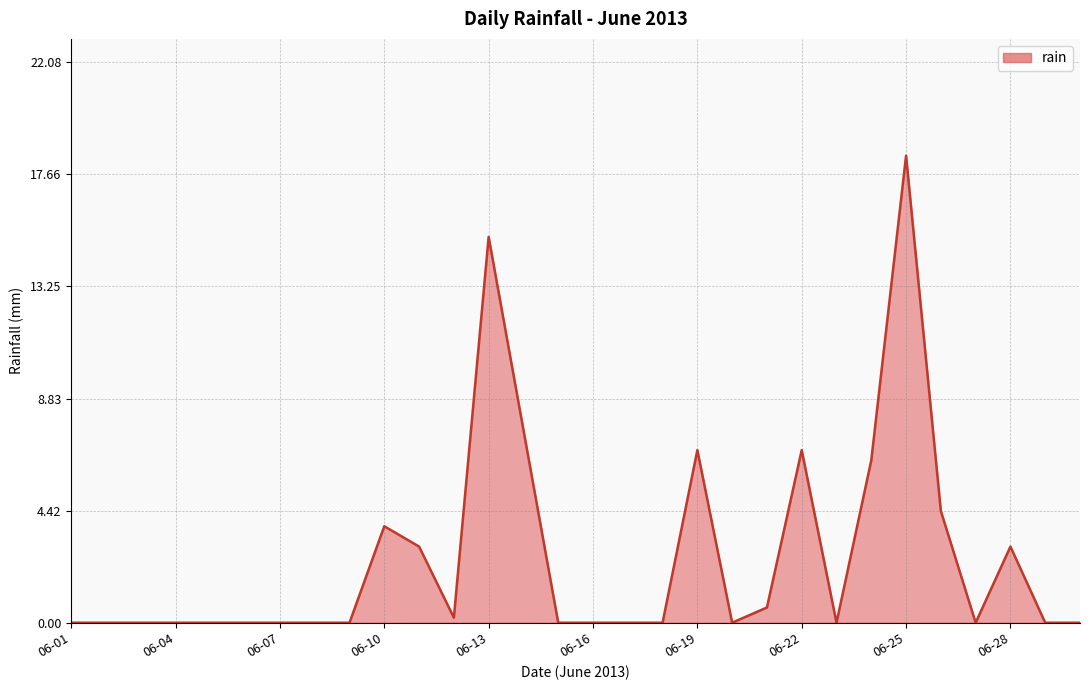

What is the average value?

2.5